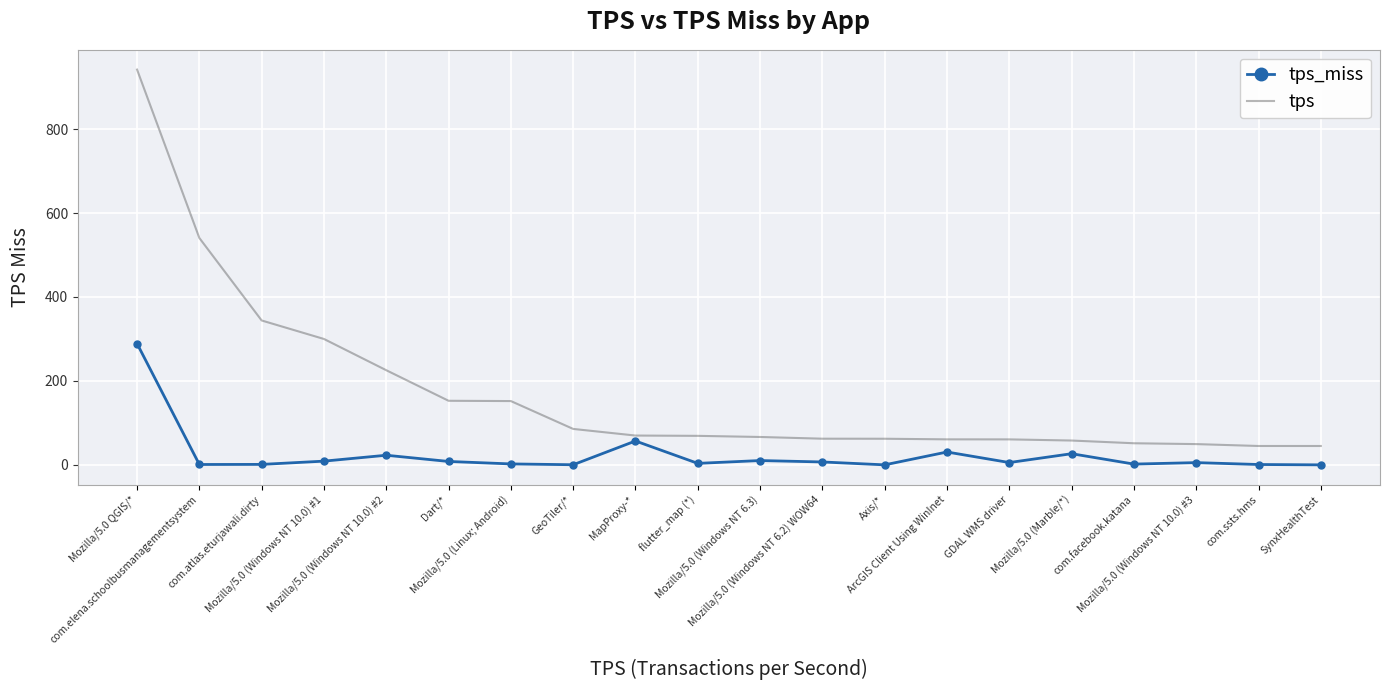

Rank the series by their average value, from highest to lowest.

tps, tps_miss